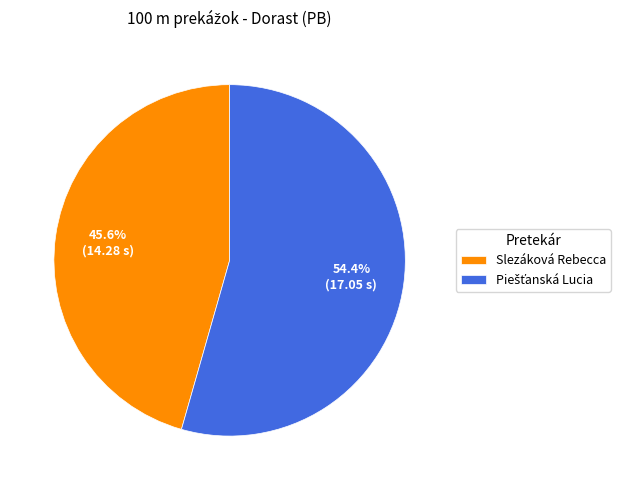

What portion of the pie excludes Slezáková Rebecca?

54.4%